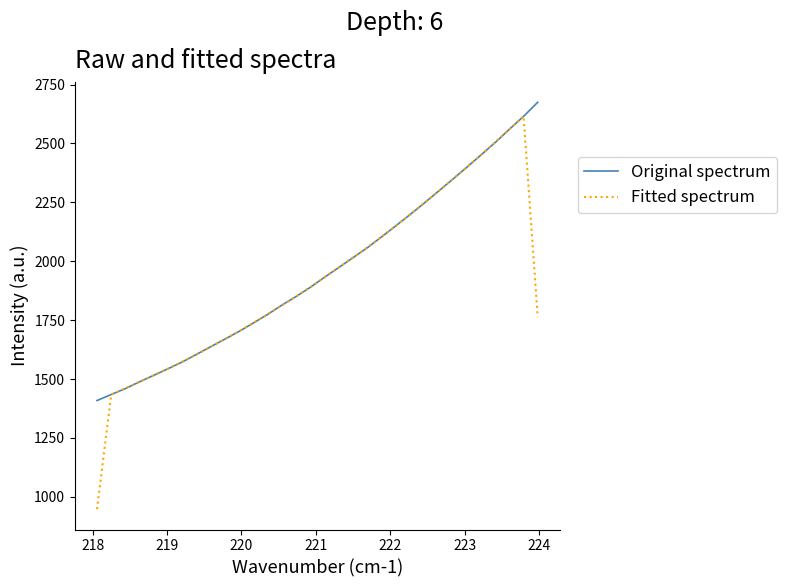

What is the minimum value for Fitted spectrum?

947.7